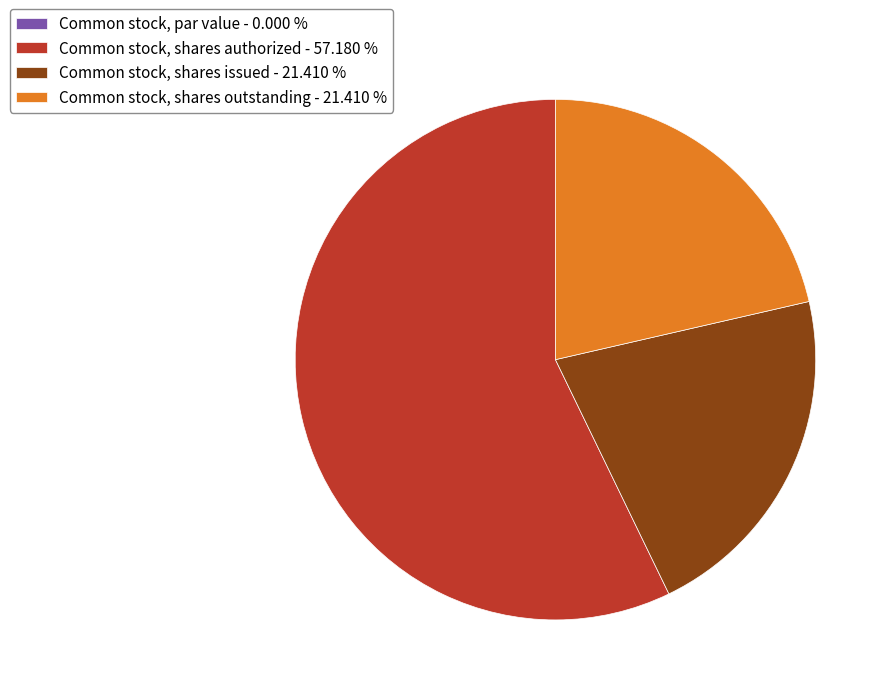

True or false: Common stock, shares authorized accounts for 57% of the total.

True